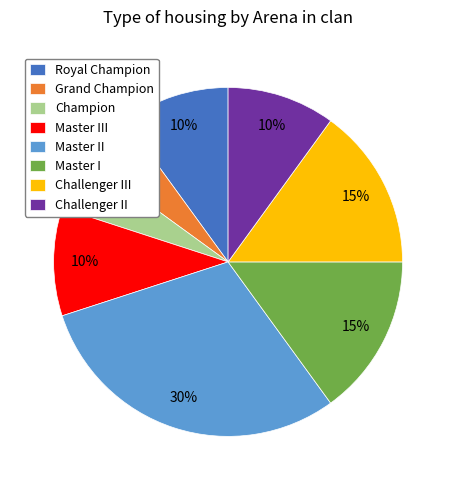

What is the ratio of the value at Master I to the value at Master II?

0.5